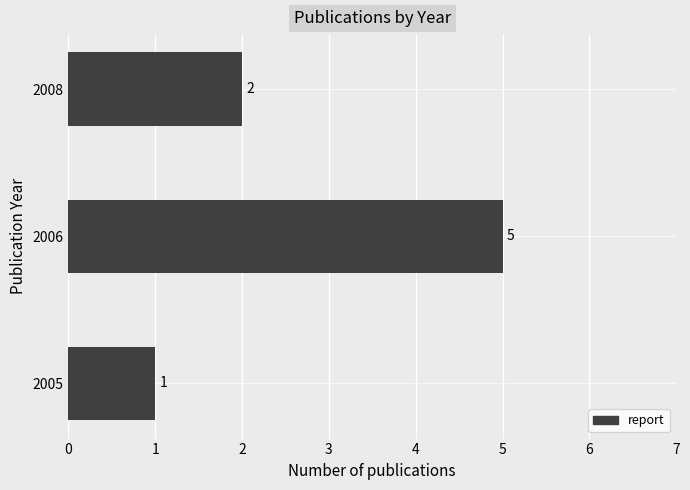

How many values are below 2?

1